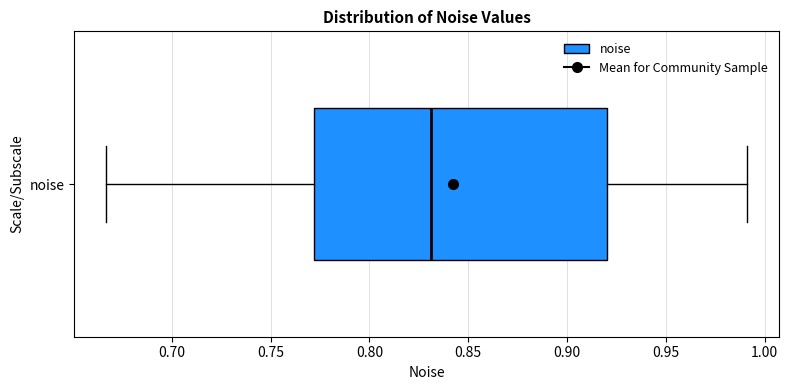

Where is the right edge of the box for noise on the x-axis? The values are not printed on the chart, so give them approximately, as read against the axis.

0.920